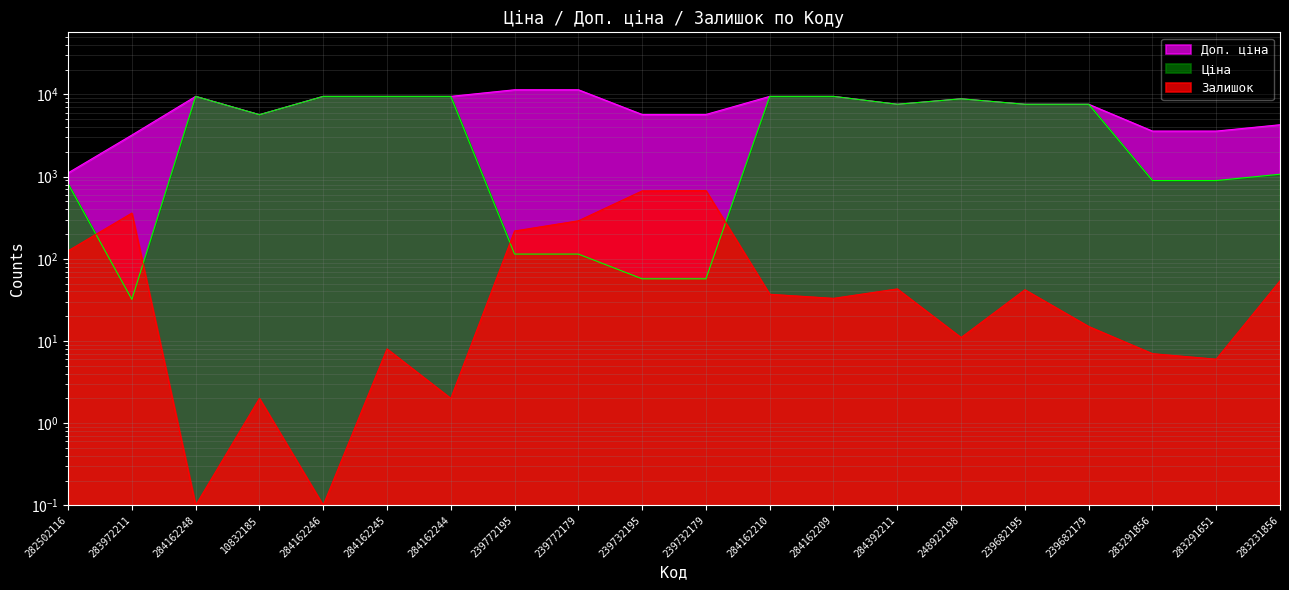

Which series has the largest total across all categories?

Доп. ціна